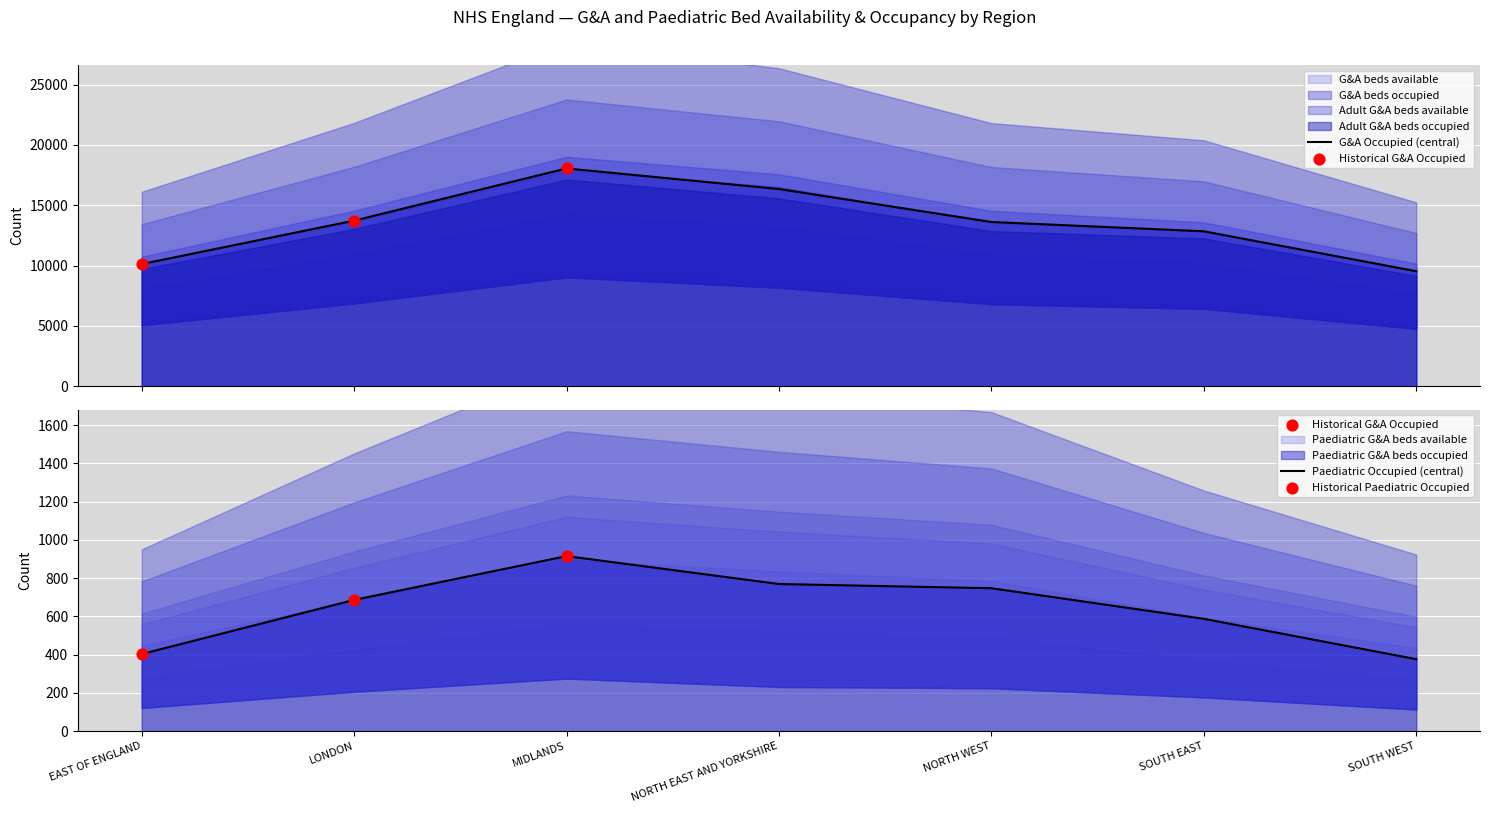

Which series reaches the minimum Y coordinate?

Paediatric G&A beds occupied